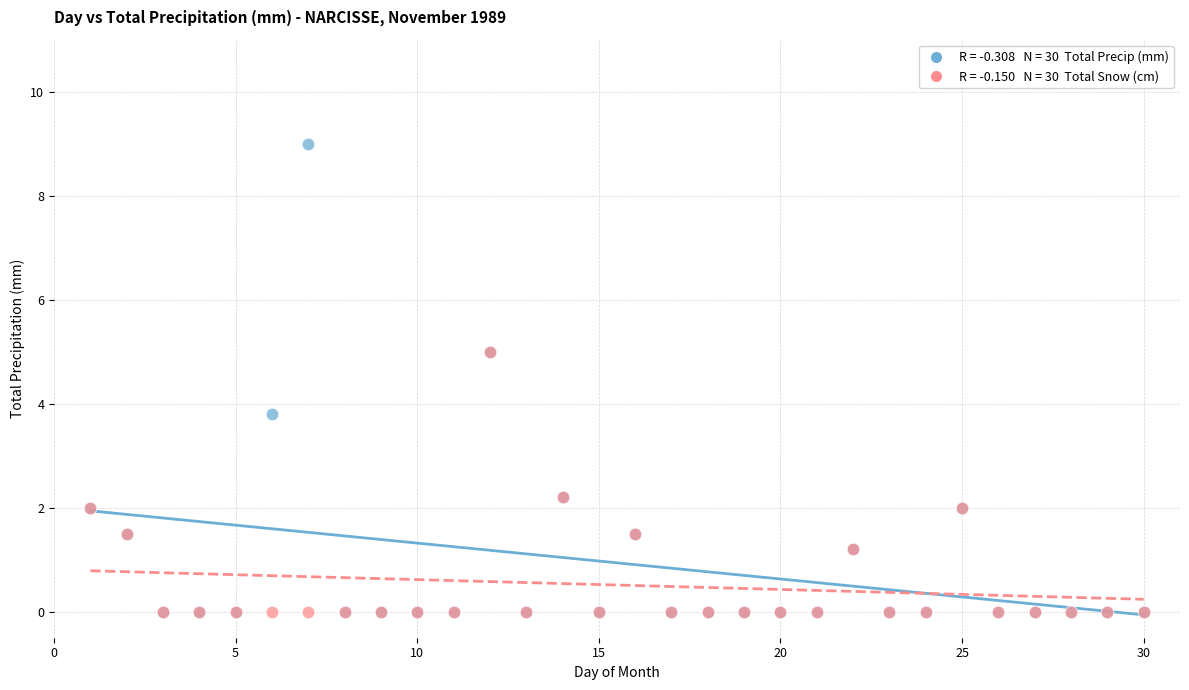

Across all series, what Y value is closest to 4?

3.8